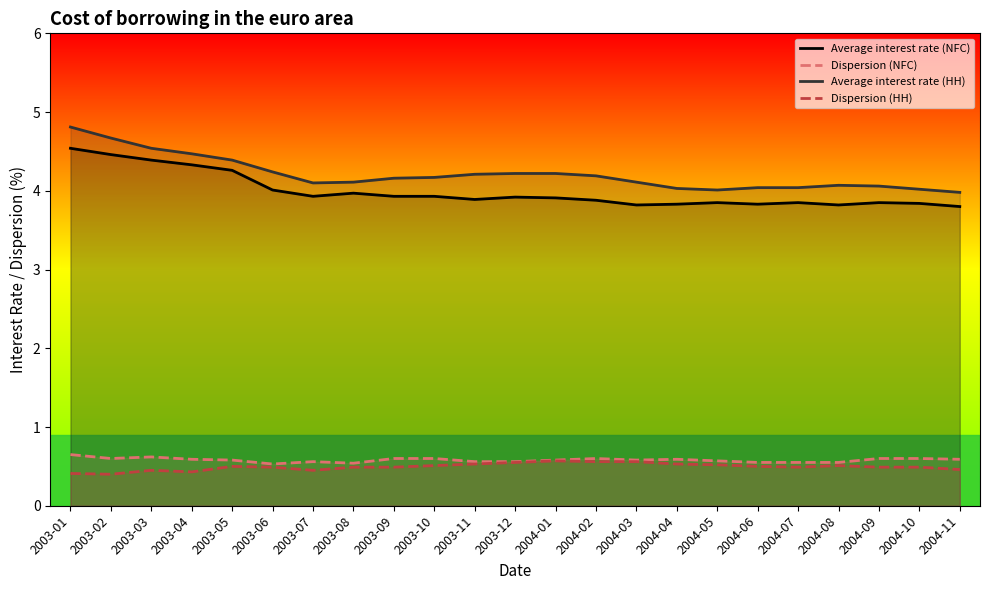

True or false: Average interest rate (NFC) has a value of 7.1 at 2003-05.

False